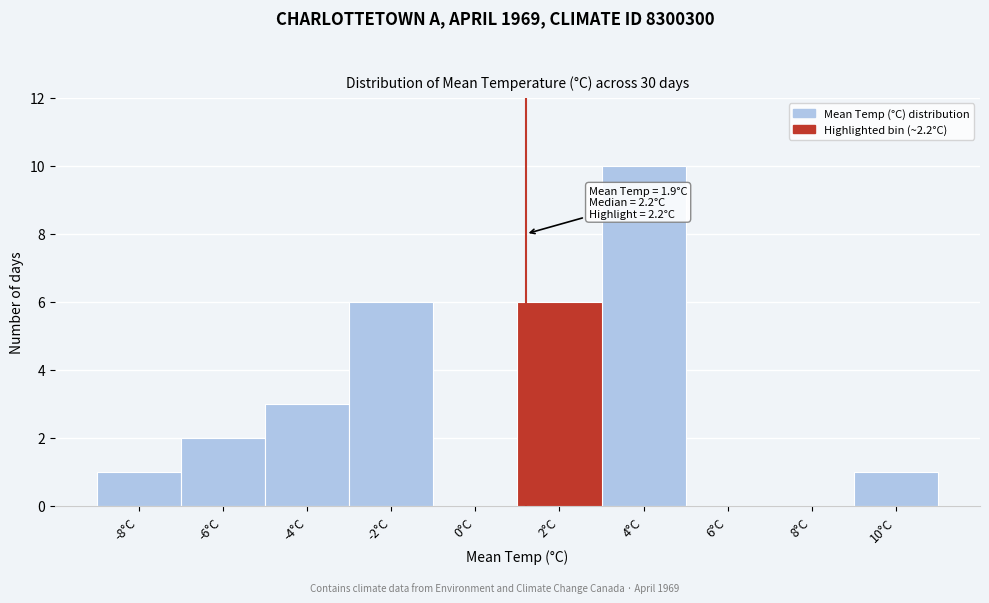

Reading left to right, what are all the values shown in this chart?

-8°C=1	-6°C=2	-4°C=3	-2°C=6	0°C=0	2°C=6	4°C=10	6°C=0	8°C=0	10°C=1